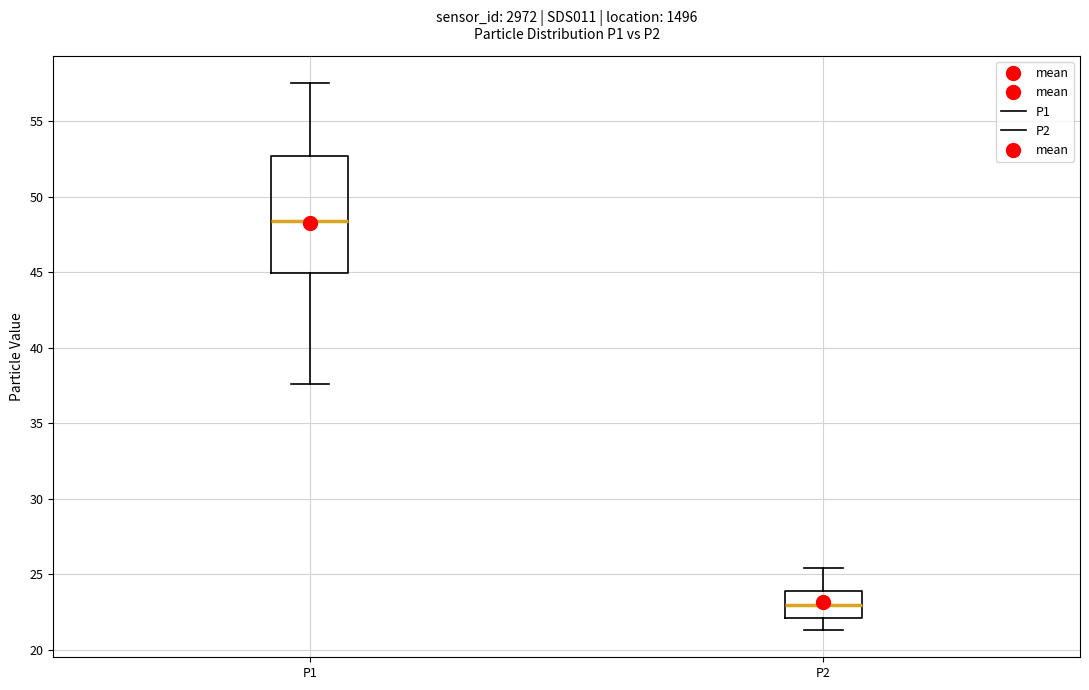

Which box's median line is the lowest?

P2